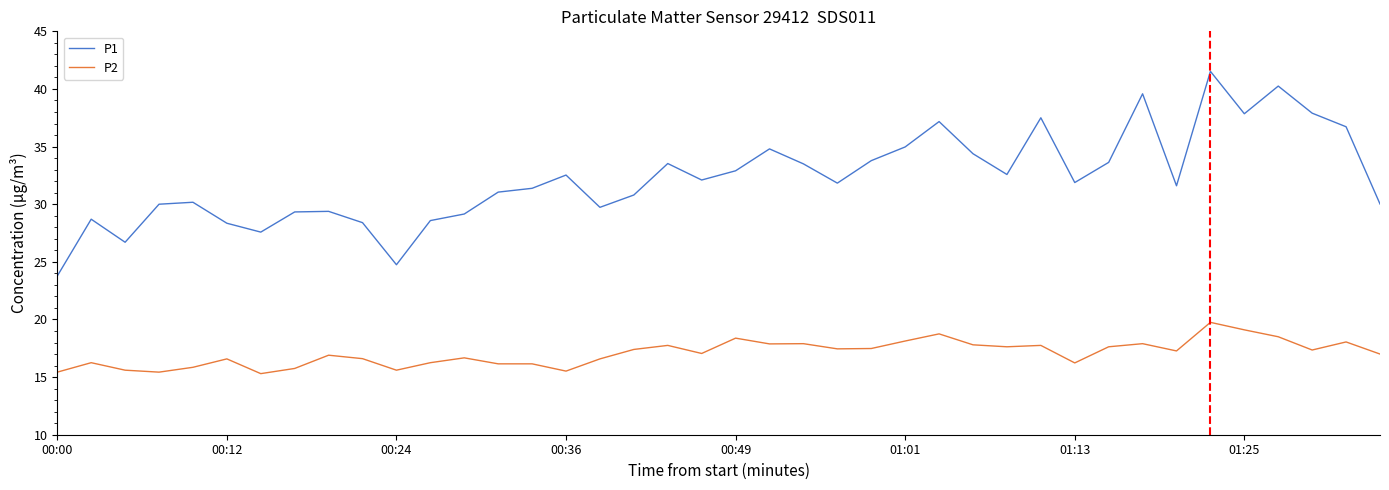

List the series in order of their overall mean, lowest first.

P2, P1